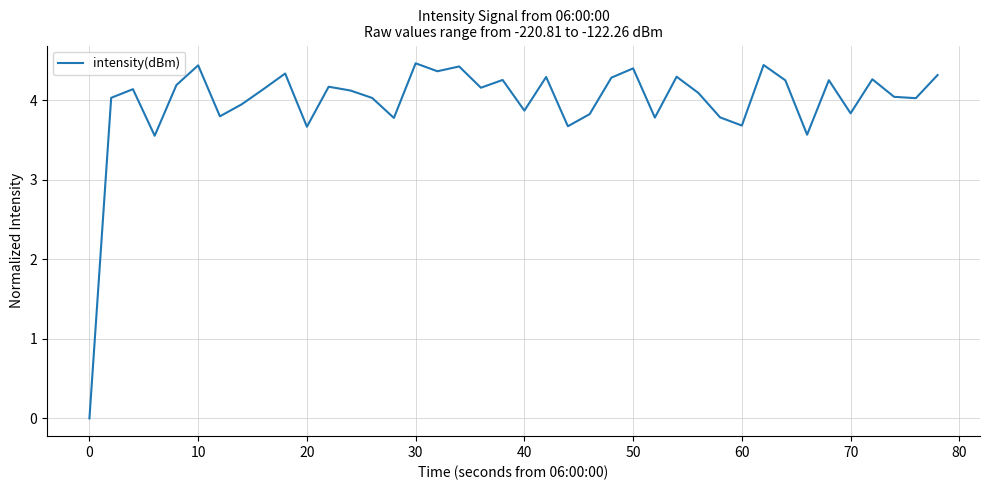

How many lines are shown in the chart?

1